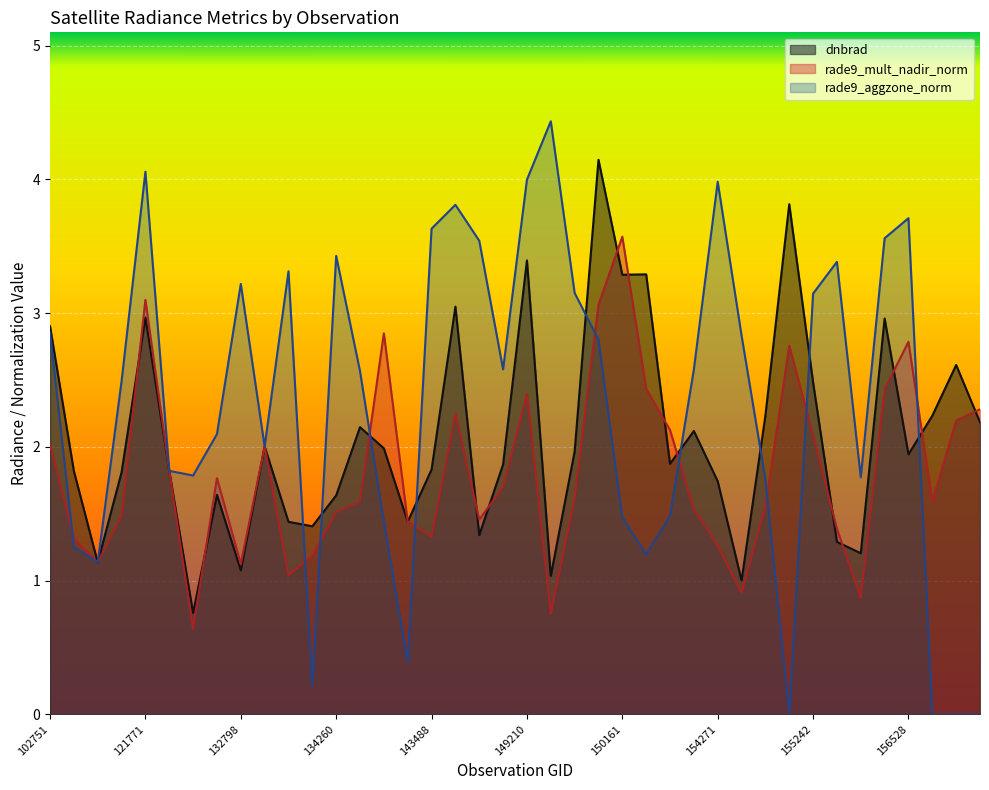

Reading right to left, list all the values displayed in this chart.

dnbrad: 2.2	2.6	2.2	1.9	3.0	1.2	1.3	2.5	3.8	2.2	1.0	1.7	2.1	1.9	3.3	3.3	4.1	2.0	1.0	3.4	1.9	1.3	3.0	1.8	1.4	2.0	2.1	1.6	1.4	1.4	2.0	1.1	1.6	0.8	1.8	3.0	1.8	1.1	1.8	2.9
rade9_mult_nadir_norm: 2.3	2.2	1.6	2.8	2.4	0.9	1.4	2.1	2.8	1.6	0.9	1.3	1.5	2.1	2.4	3.6	3.1	1.6	0.8	2.4	1.7	1.5	2.3	1.3	1.4	2.8	1.6	1.5	1.2	1.0	2.0	1.1	1.8	0.6	1.8	3.1	1.5	1.1	1.3	2.0
rade9_aggzone_norm: 0.0	0.0	0.0	3.7	3.6	1.8	3.4	3.1	0.0	1.8	2.8	4.0	2.6	1.5	1.2	1.5	2.8	3.2	4.4	4.0	2.6	3.5	3.8	3.6	0.4	1.4	2.6	3.4	0.2	3.3	2.0	3.2	2.1	1.8	1.8	4.1	2.5	1.1	1.3	2.9